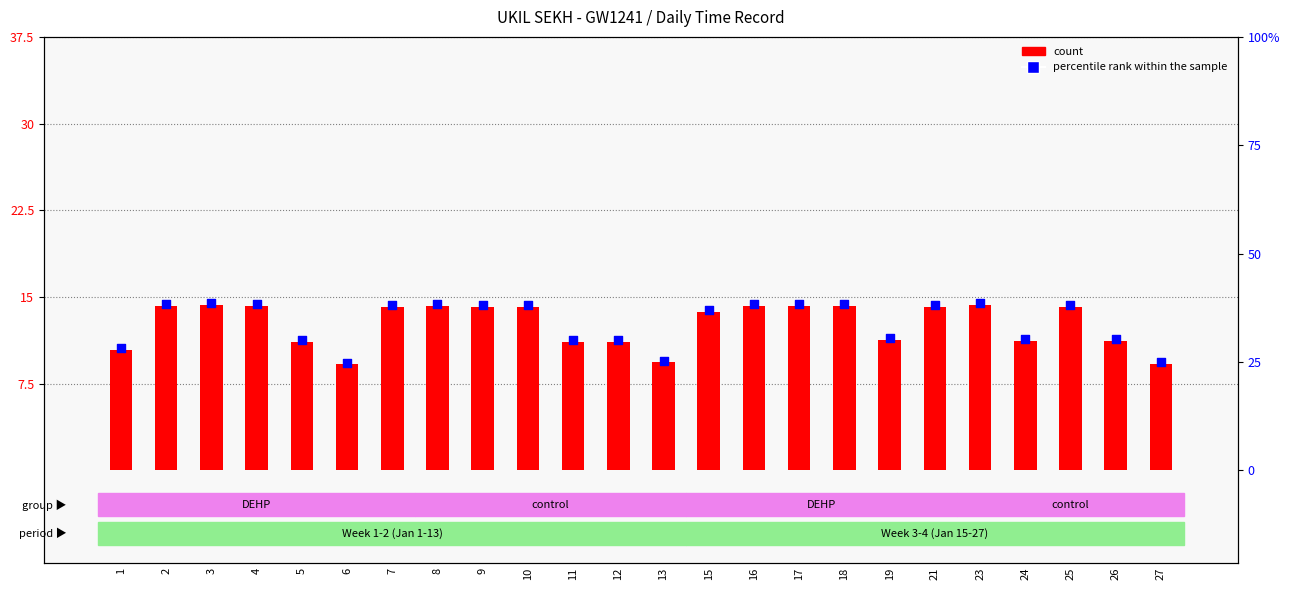

Which series has the largest total across all categories?

percentile rank within the sample